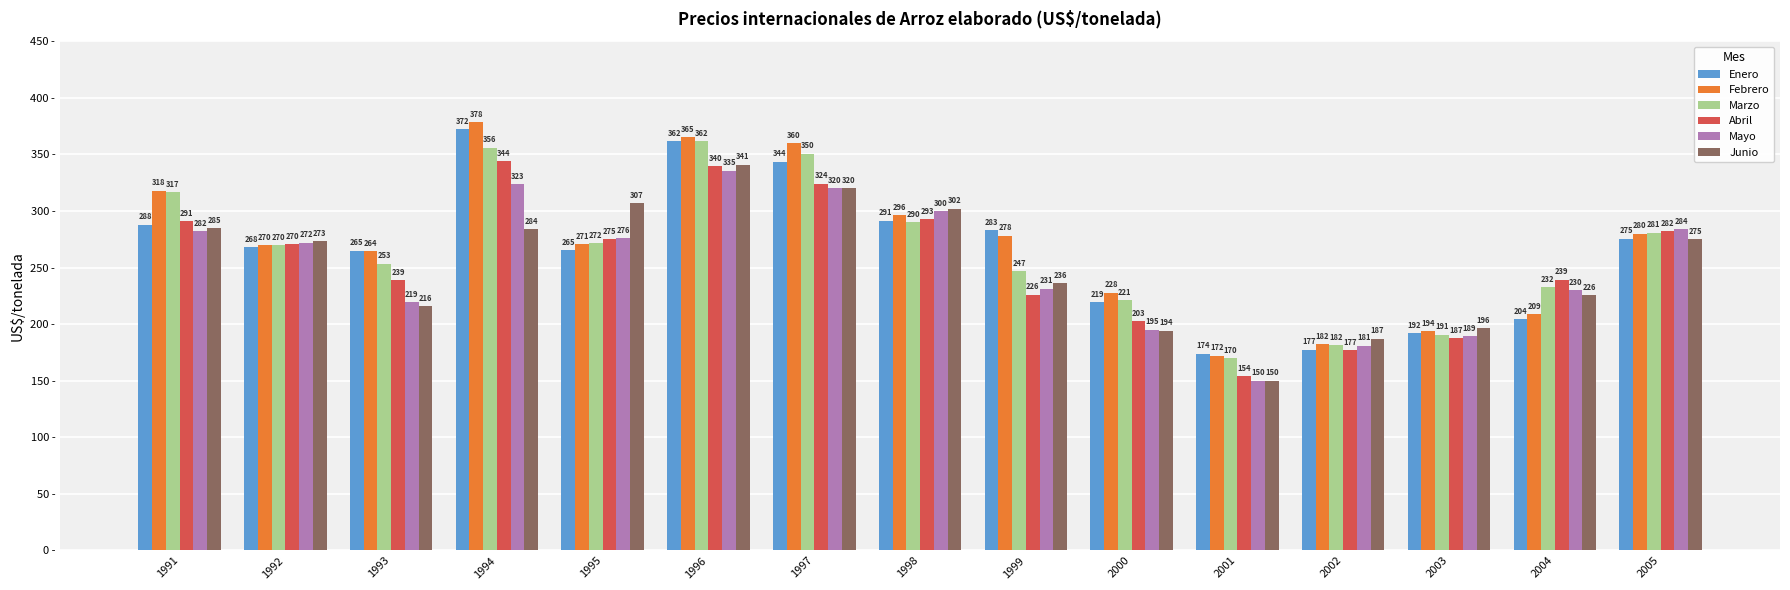

What is the value of the Febrero bar at the 5th from the left?

270.8